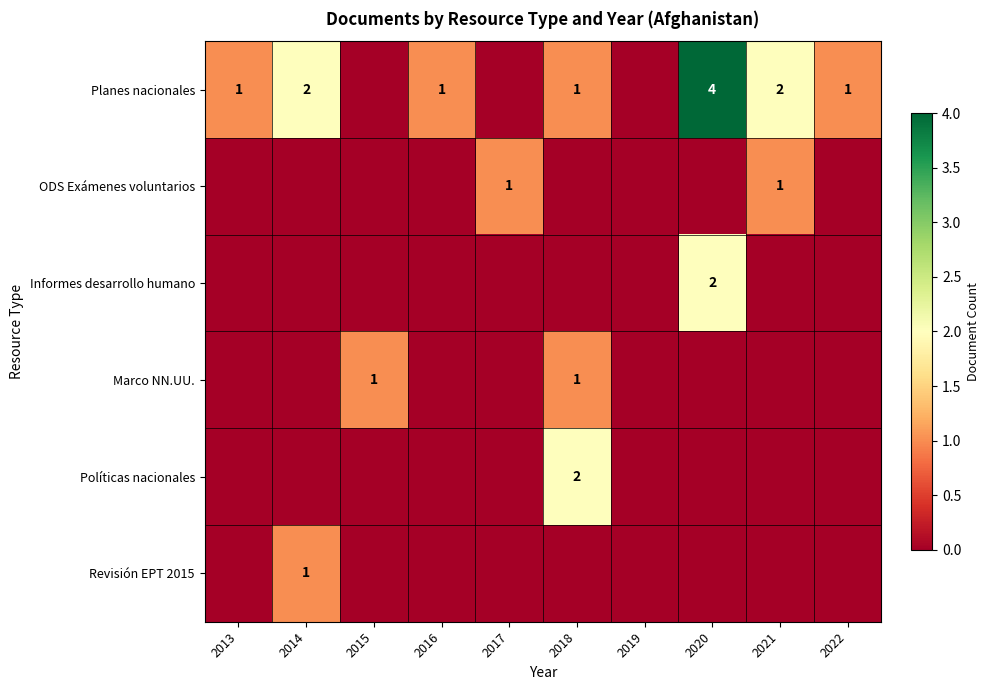

Count the Informes desarrollo humano values in the range 0 to 1.

9